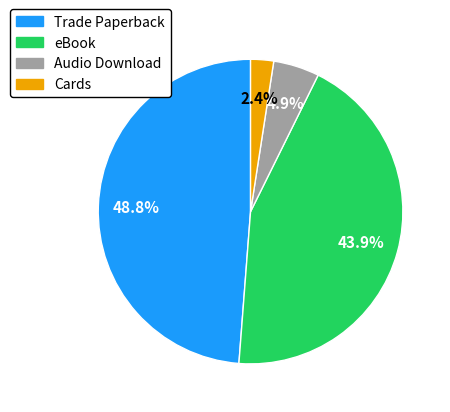

Does any single category account for the majority?

No